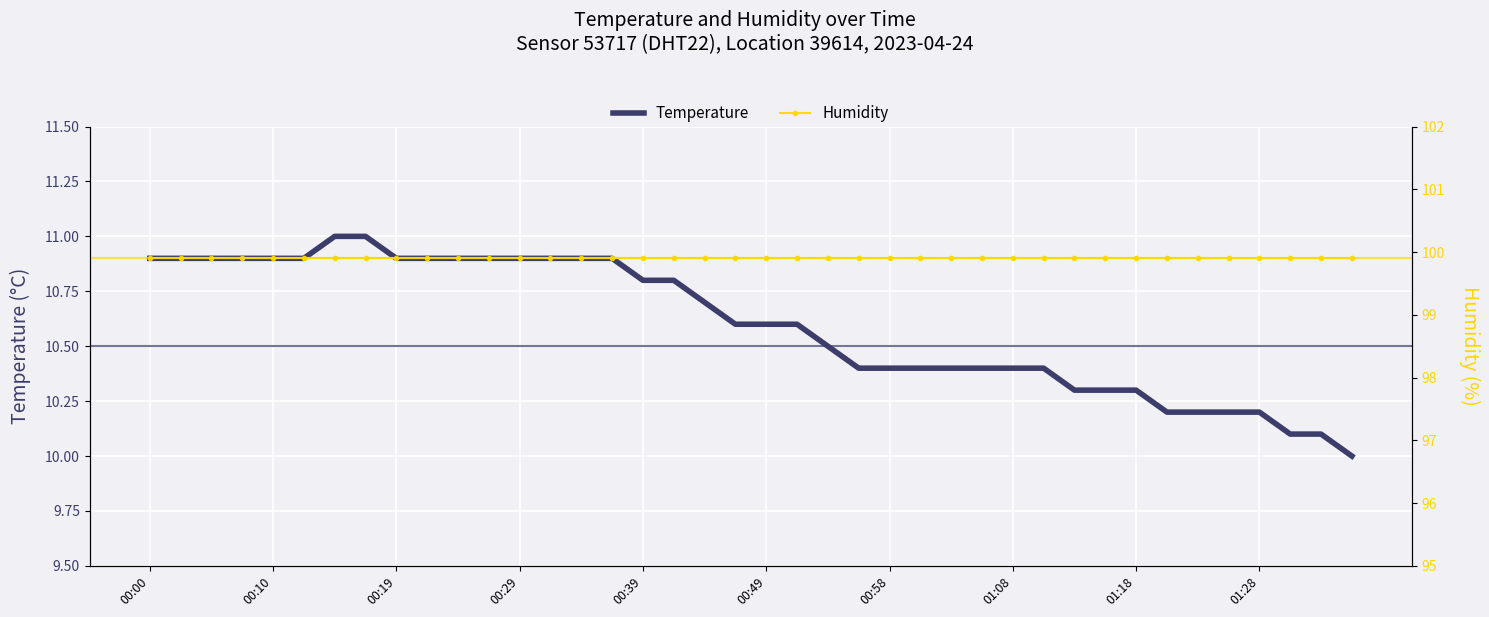

Which series changed the most between 16 and 39?

temperature